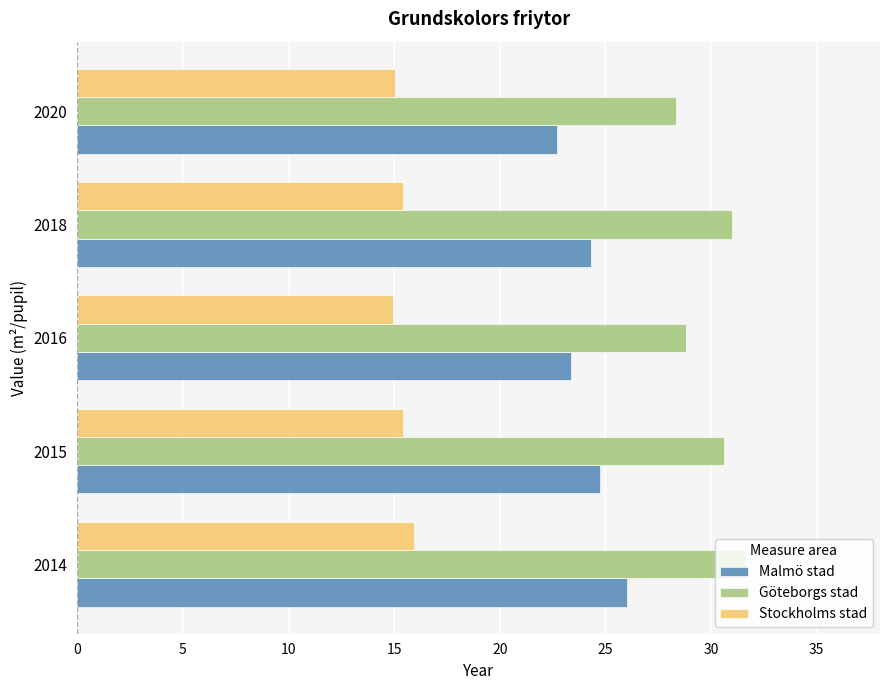

Which series has the widest spread of values?

Malmö stad